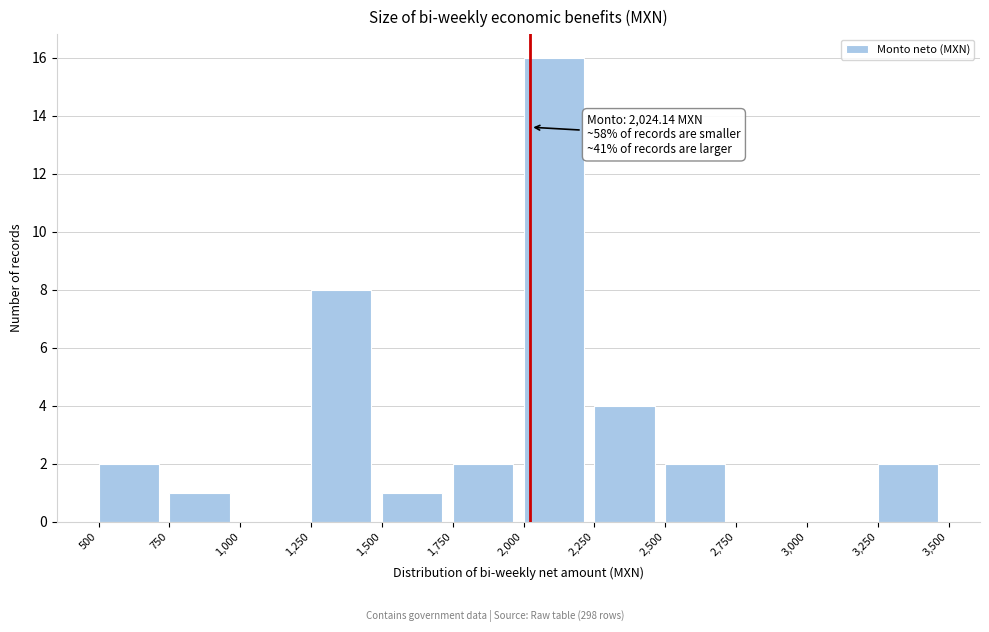

Which range on the x-axis has the tallest bar?

2,000 to 2,250